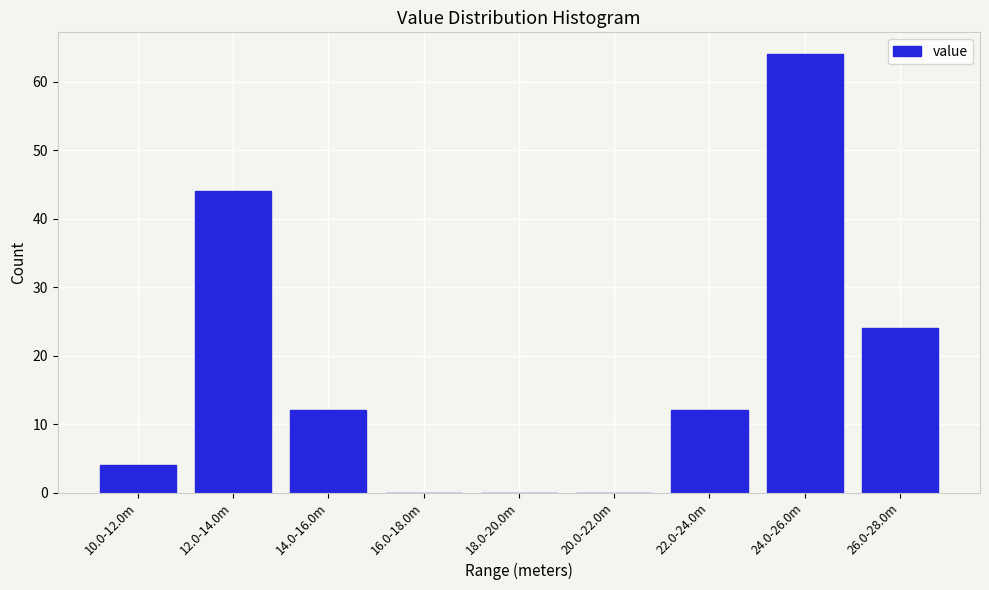

Reading left to right, list all the values displayed in this chart.

10.0-12.0m=4	12.0-14.0m=44	14.0-16.0m=12	16.0-18.0m=0	18.0-20.0m=0	20.0-22.0m=0	22.0-24.0m=12	24.0-26.0m=64	26.0-28.0m=24